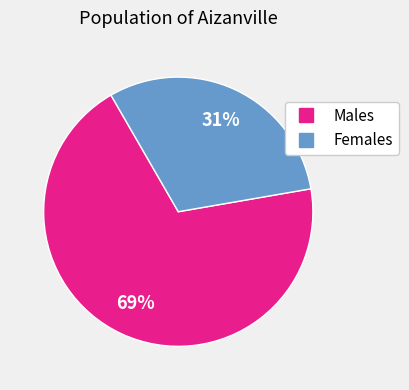

Does any single category account for the majority?

Yes